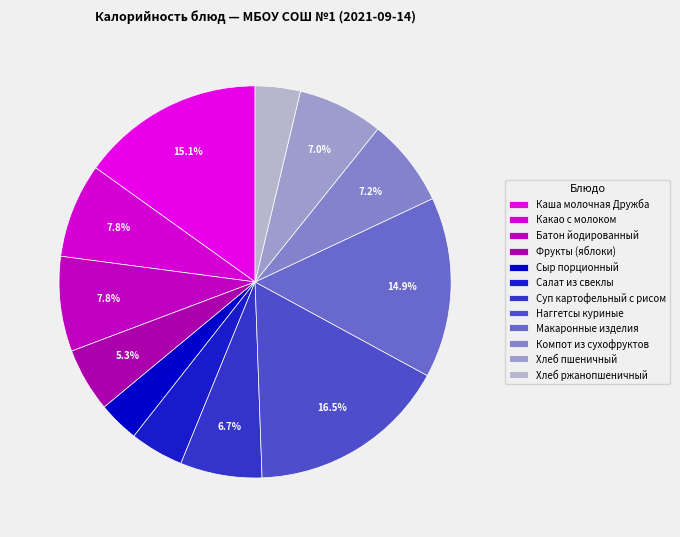

Is it true that Салат из свеклы is 1% of the pie?

False